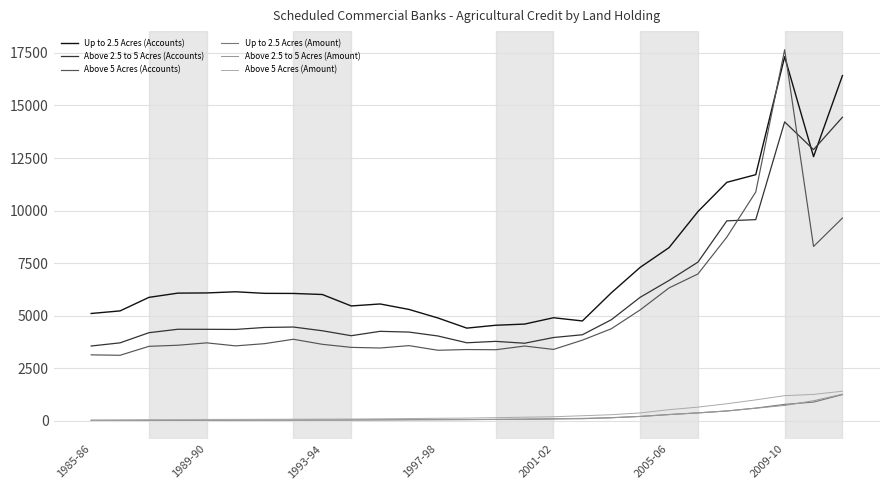

How many series are shown in this chart?

6